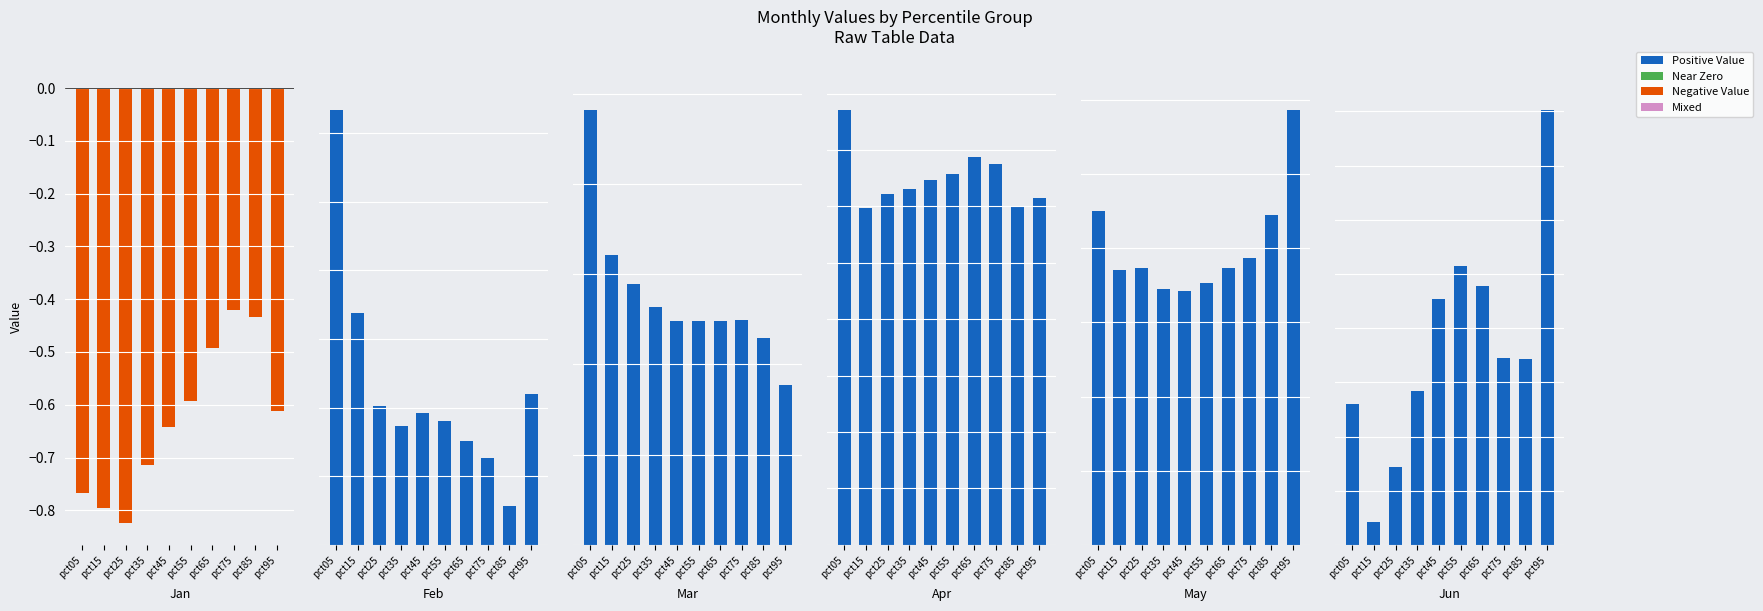

True or false: Negative has a value of -0.3 at pct05.

False